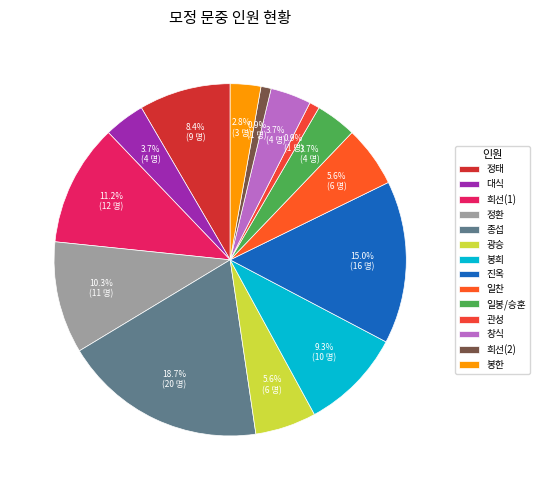

Which slice is the largest?

종섭